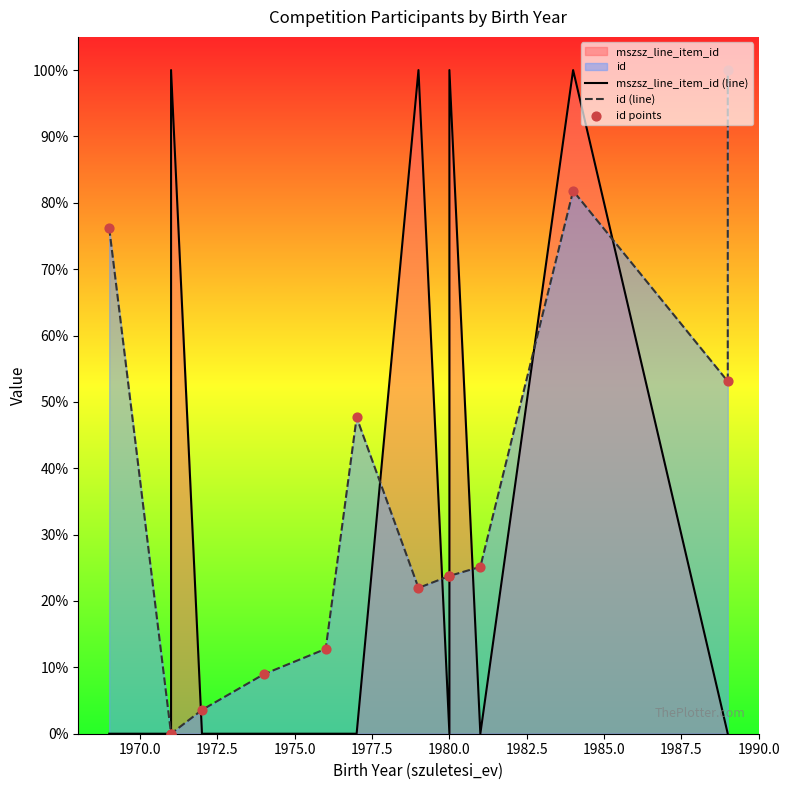

Is the value of mszsz_line_item_id (line) at 1982.5 greater than the value of id points at 1985.0?

No